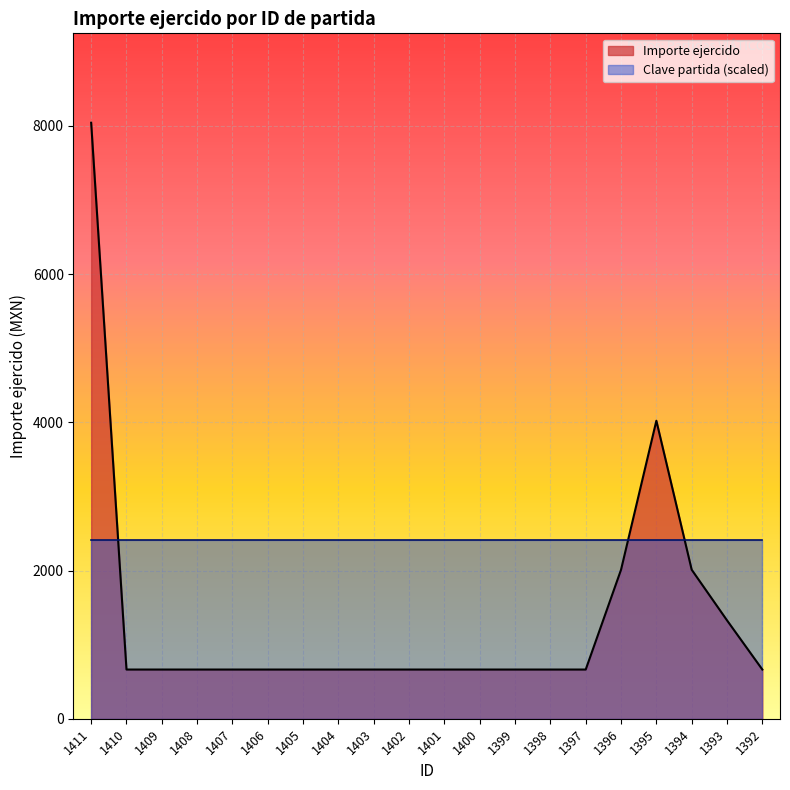

List the labels in order of value, largest first.

1411, 1395, 1396, 1394, 1393, 1410, 1409, 1408, 1407, 1406, 1405, 1404, 1403, 1402, 1401, 1400, 1399, 1398, 1397, 1392